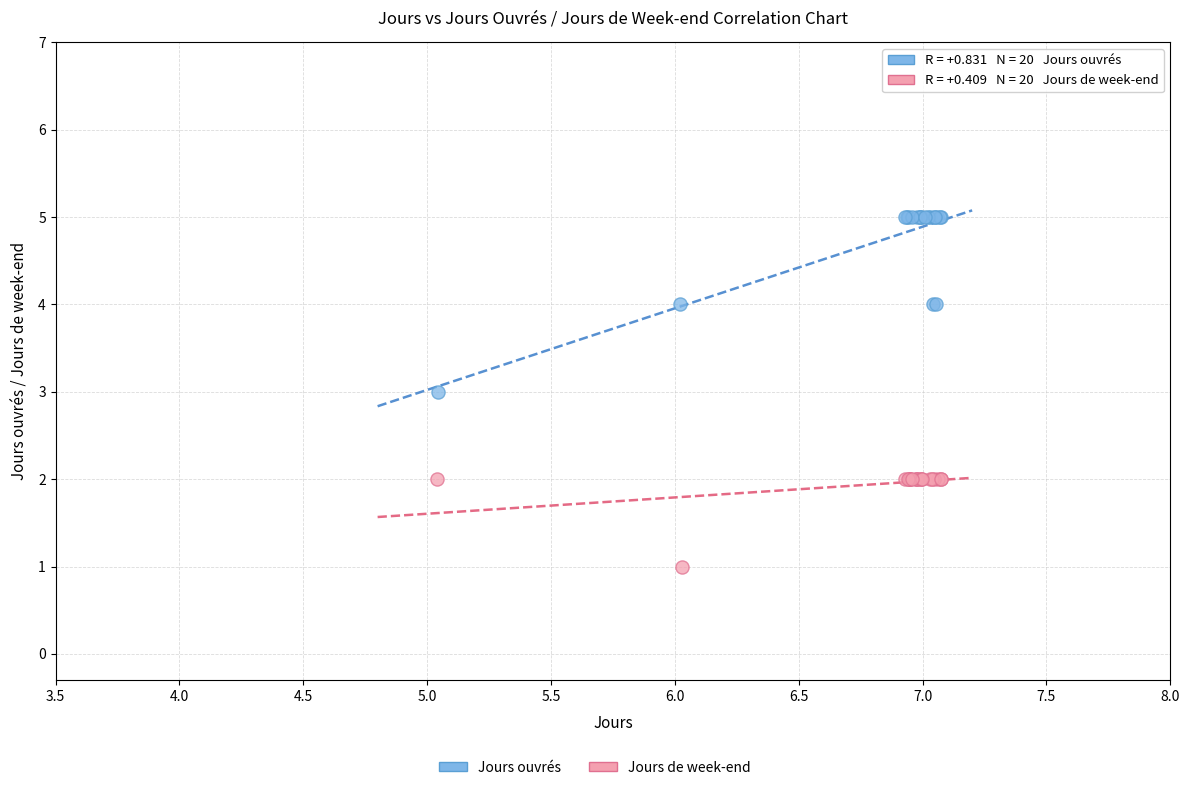

Which series contains the lowest Y value?

Jours de week-end